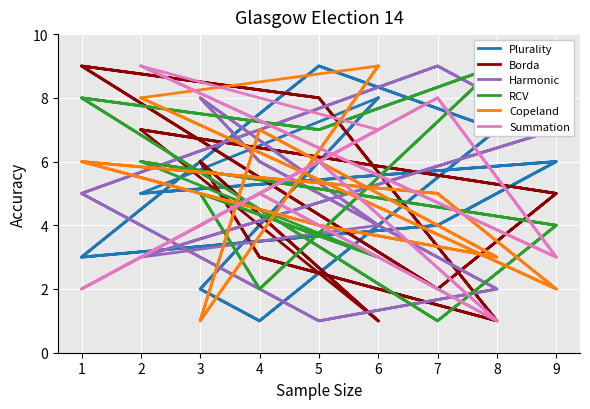

In Harmonic, how many points are higher than both neighbors (excluding endpoints)?

4